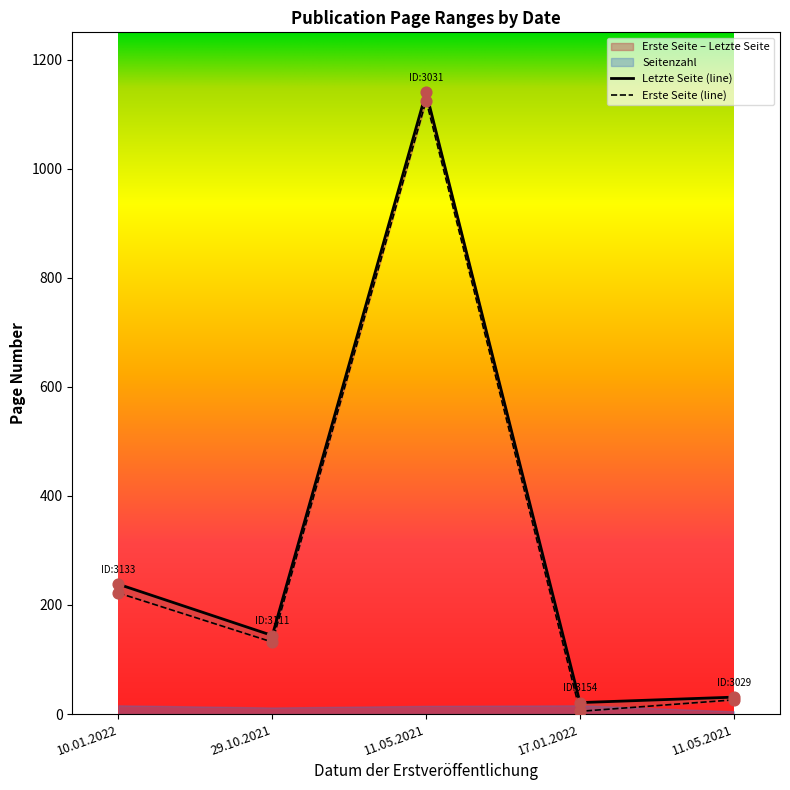

Which series contains the highest Y value?

Letzte Seite